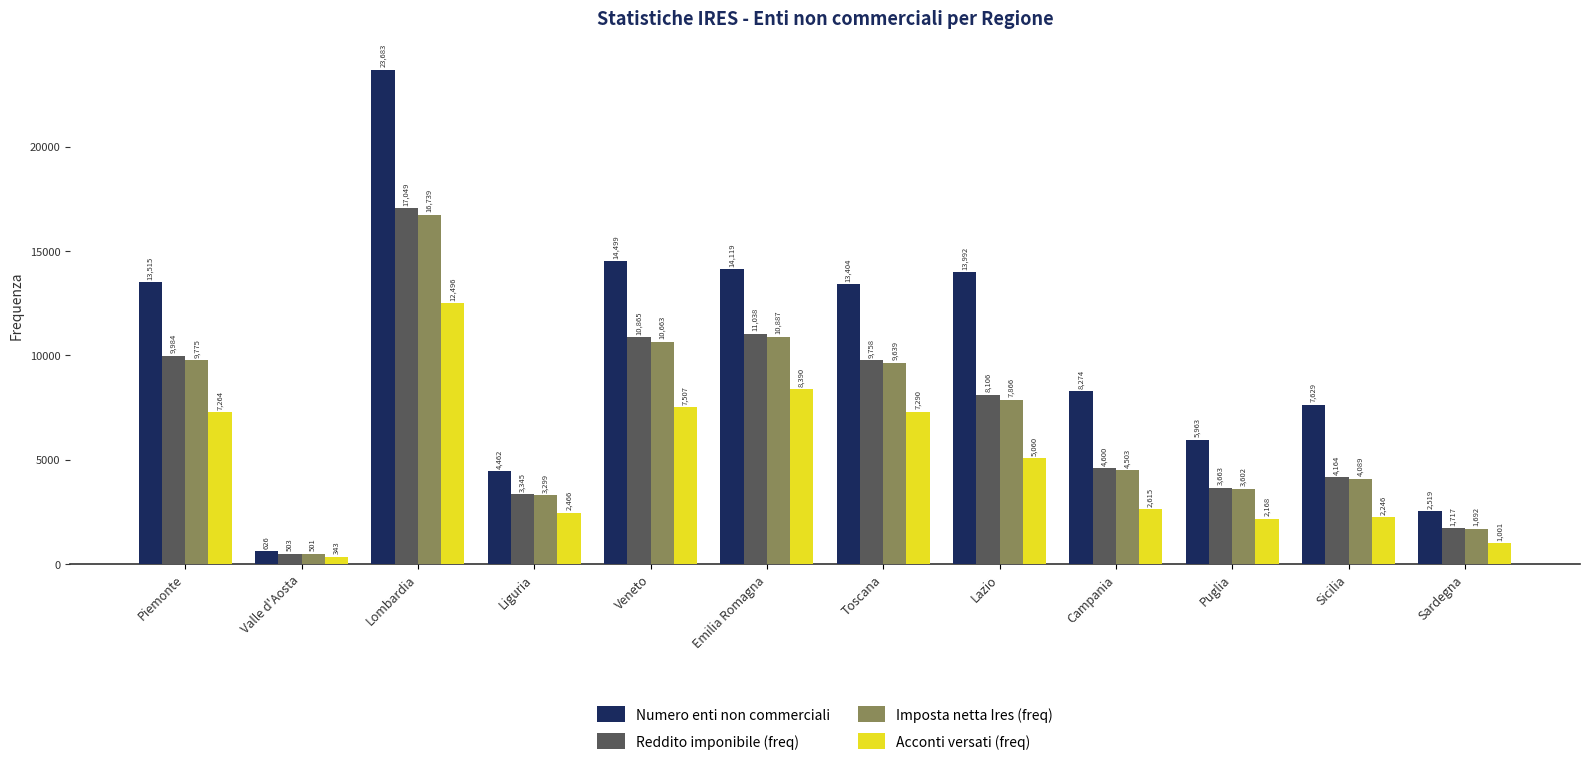

Which series has the largest range (max minus min)?

Numero enti non commerciali